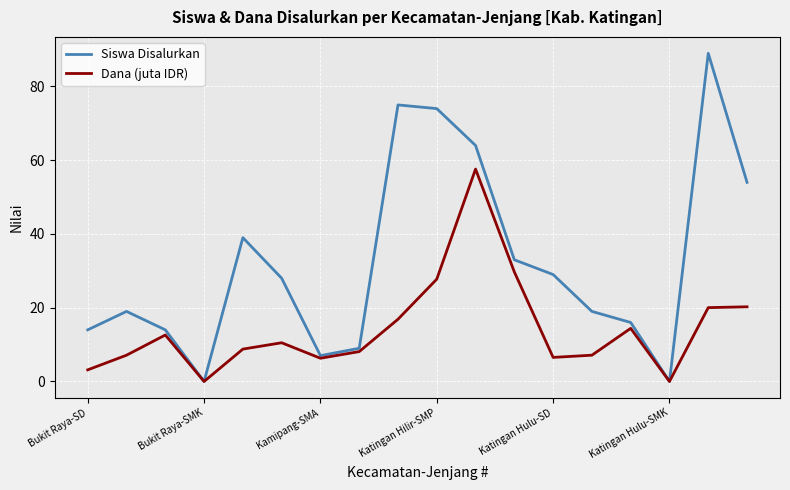

Count the number of data series in this chart.

2